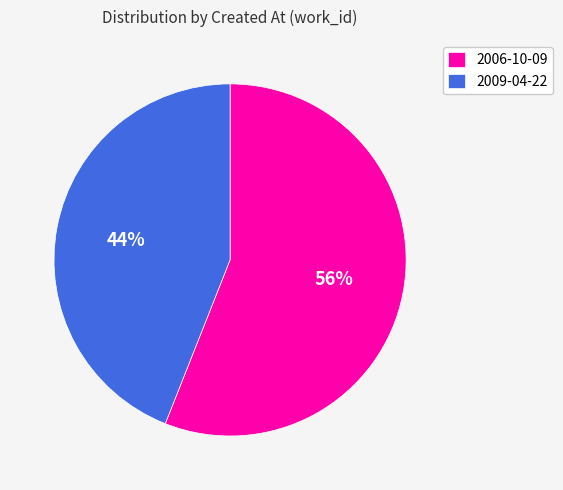

To the nearest percent, what is the average slice percentage?

50%